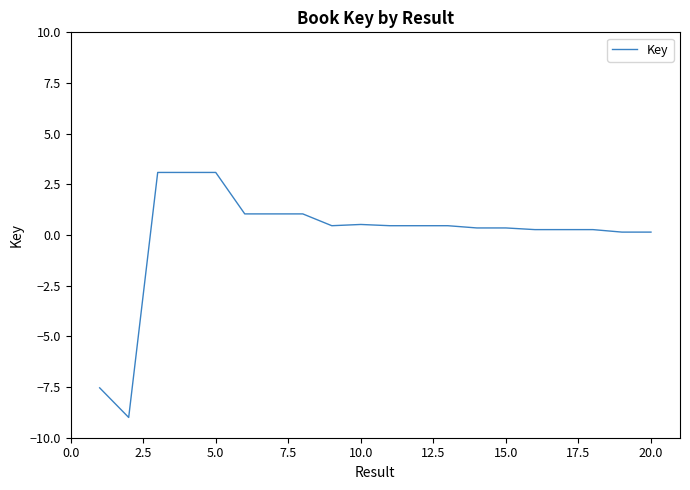

What is the smallest value displayed?

-9.0